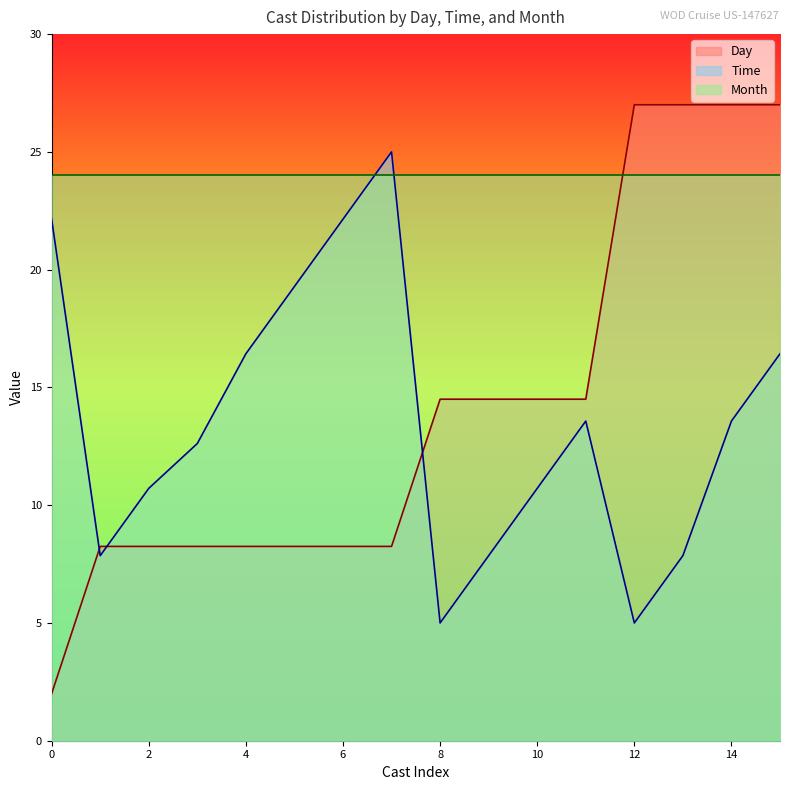

Which series ends up on top after the final intersection of Time and Day?

Day